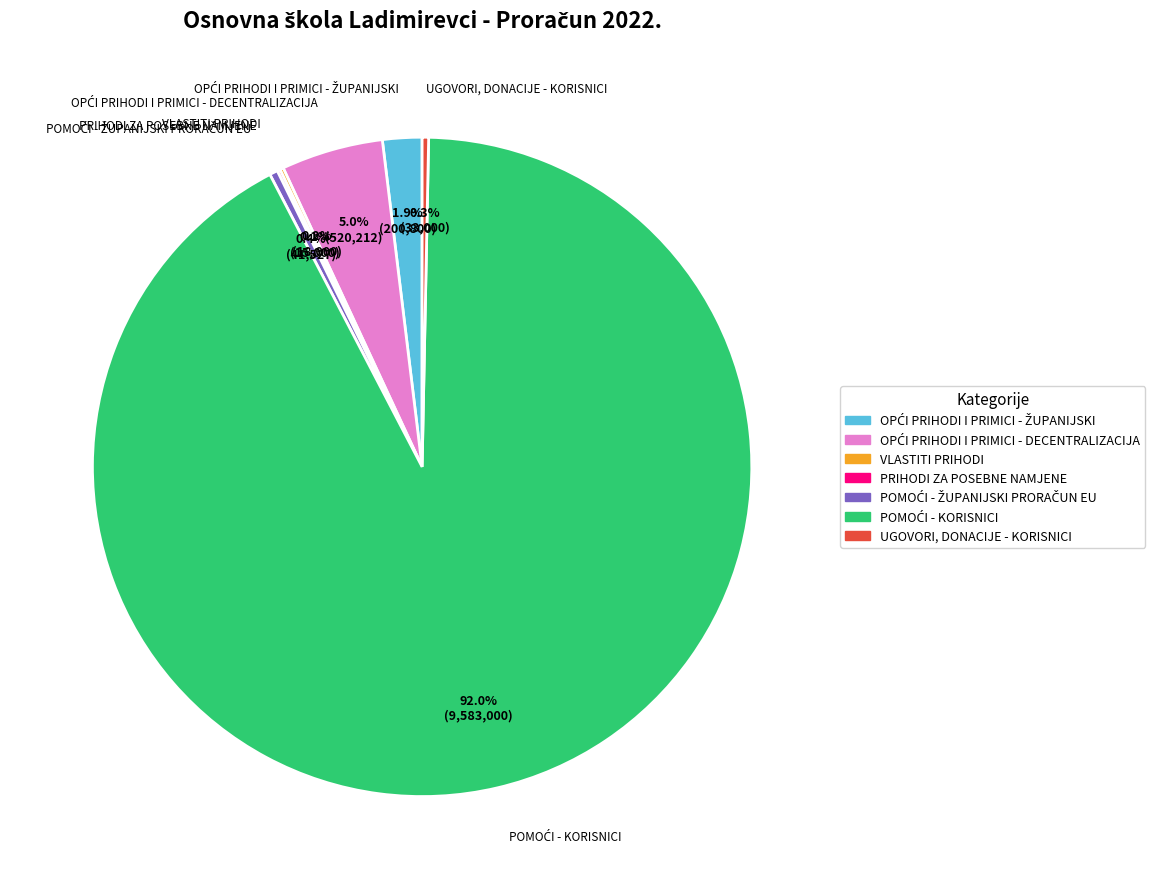

Is there a majority slice in this chart?

Yes